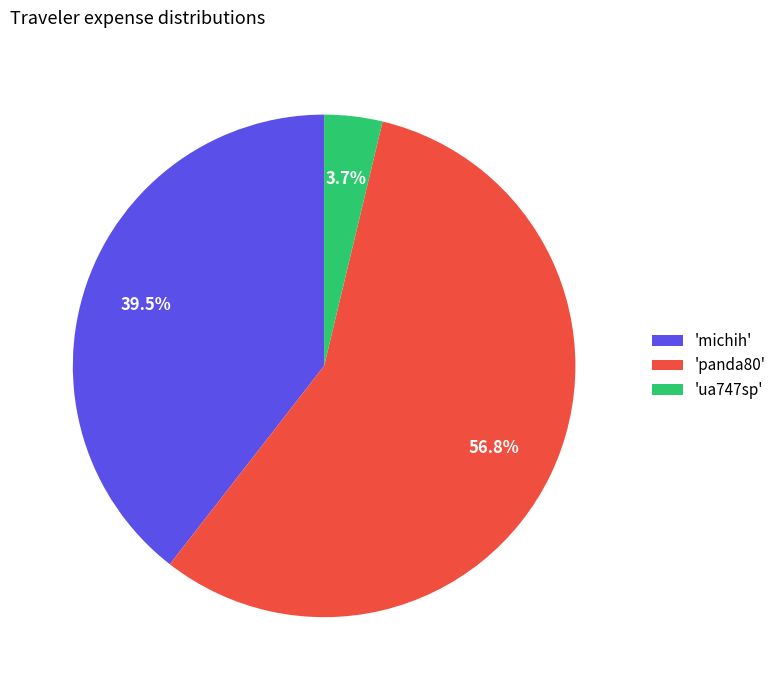

What is the majority slice?

'panda80'